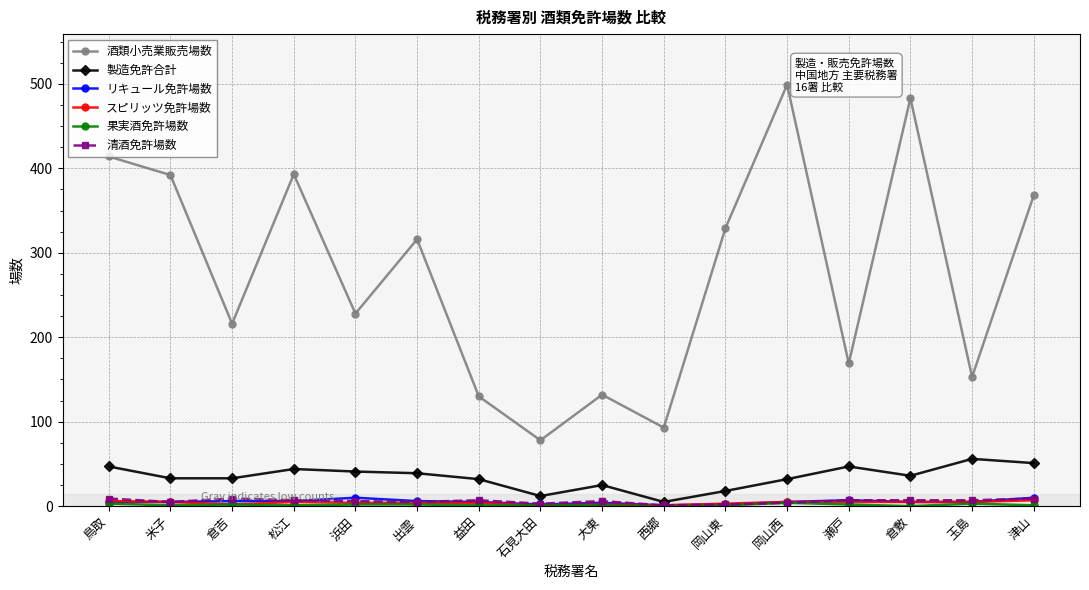

Between 倉吉 and 益田, which series saw the biggest shift?

酒類小売業販売場数